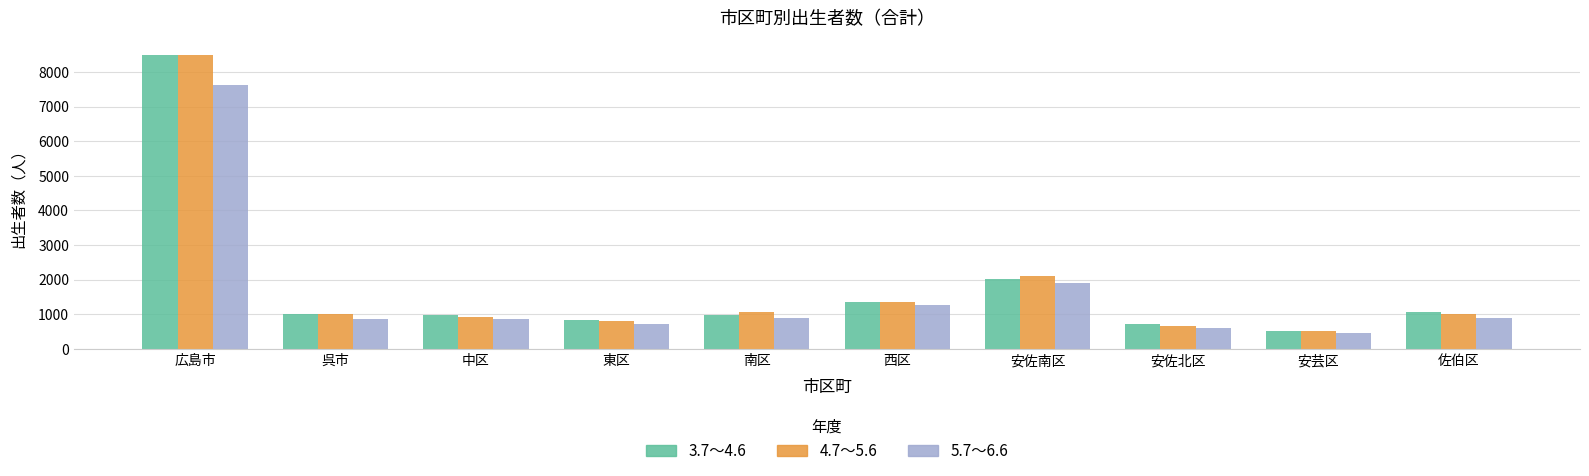

Is the value of 5.7～6.6 at 安芸区 greater than the value of 4.7～5.6 at 南区?

No